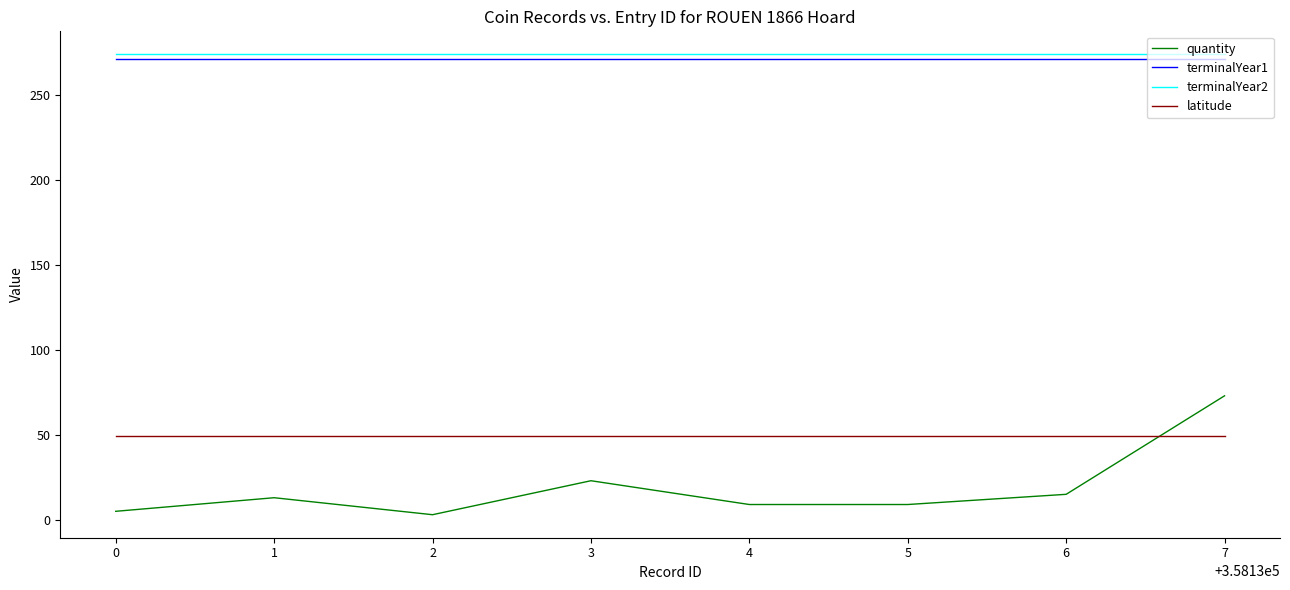

Is the value of latitude at 6 greater than the value of terminalYear1 at 3?

No